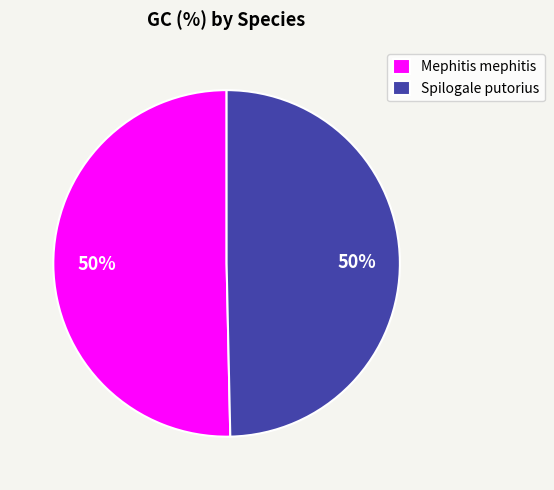

Count the number of slices in the pie.

2